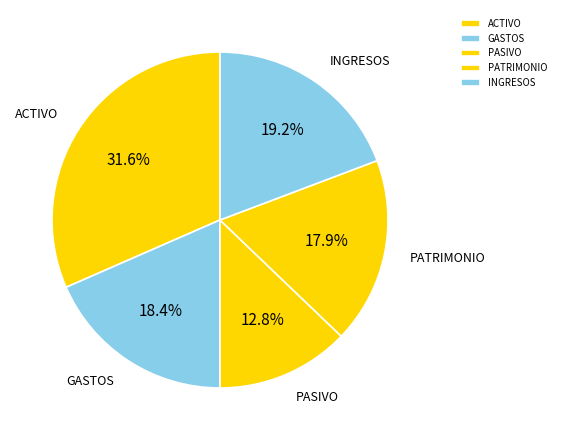

Is PASIVO the majority of the pie?

No